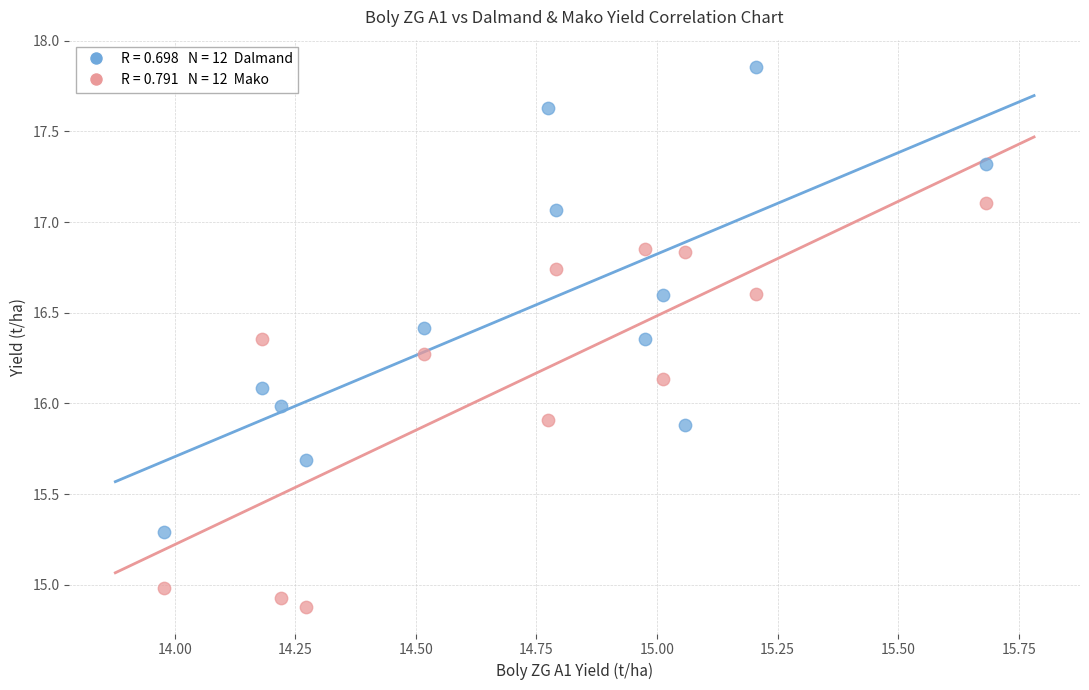

Across all data points, what is the range of X values (max minus min)?

1.7